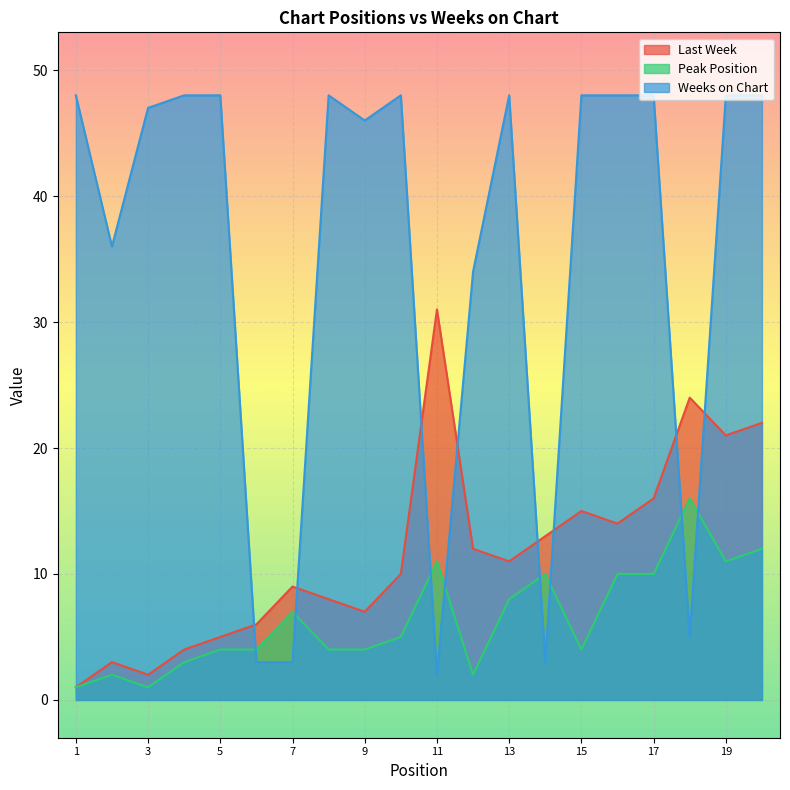

Which has a higher value, 13 or 8?

13